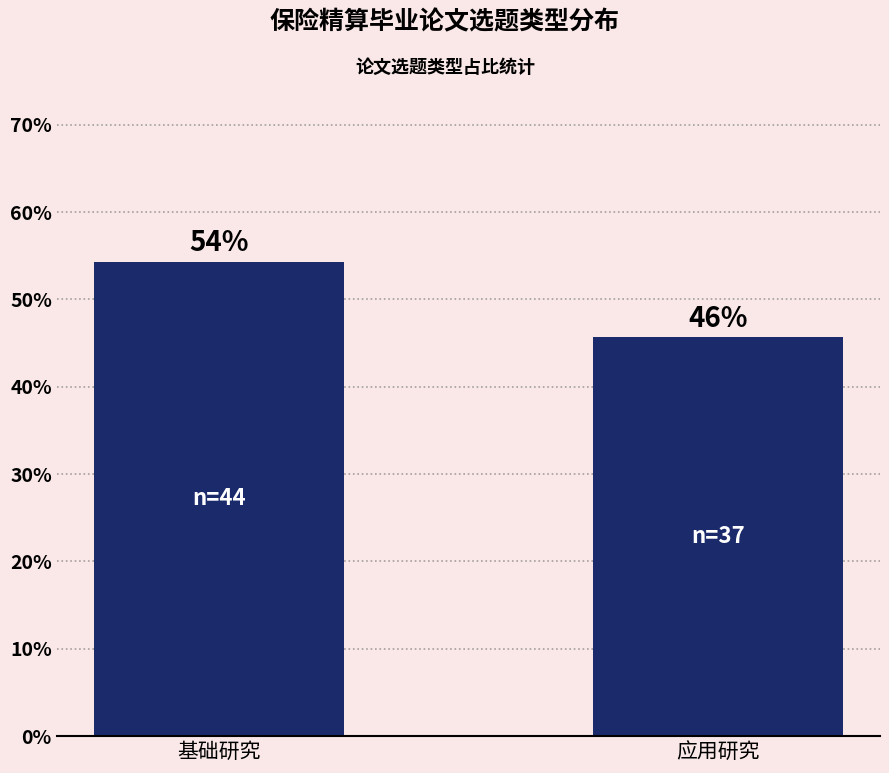

List the labels in order of value, smallest first.

应用研究, 基础研究